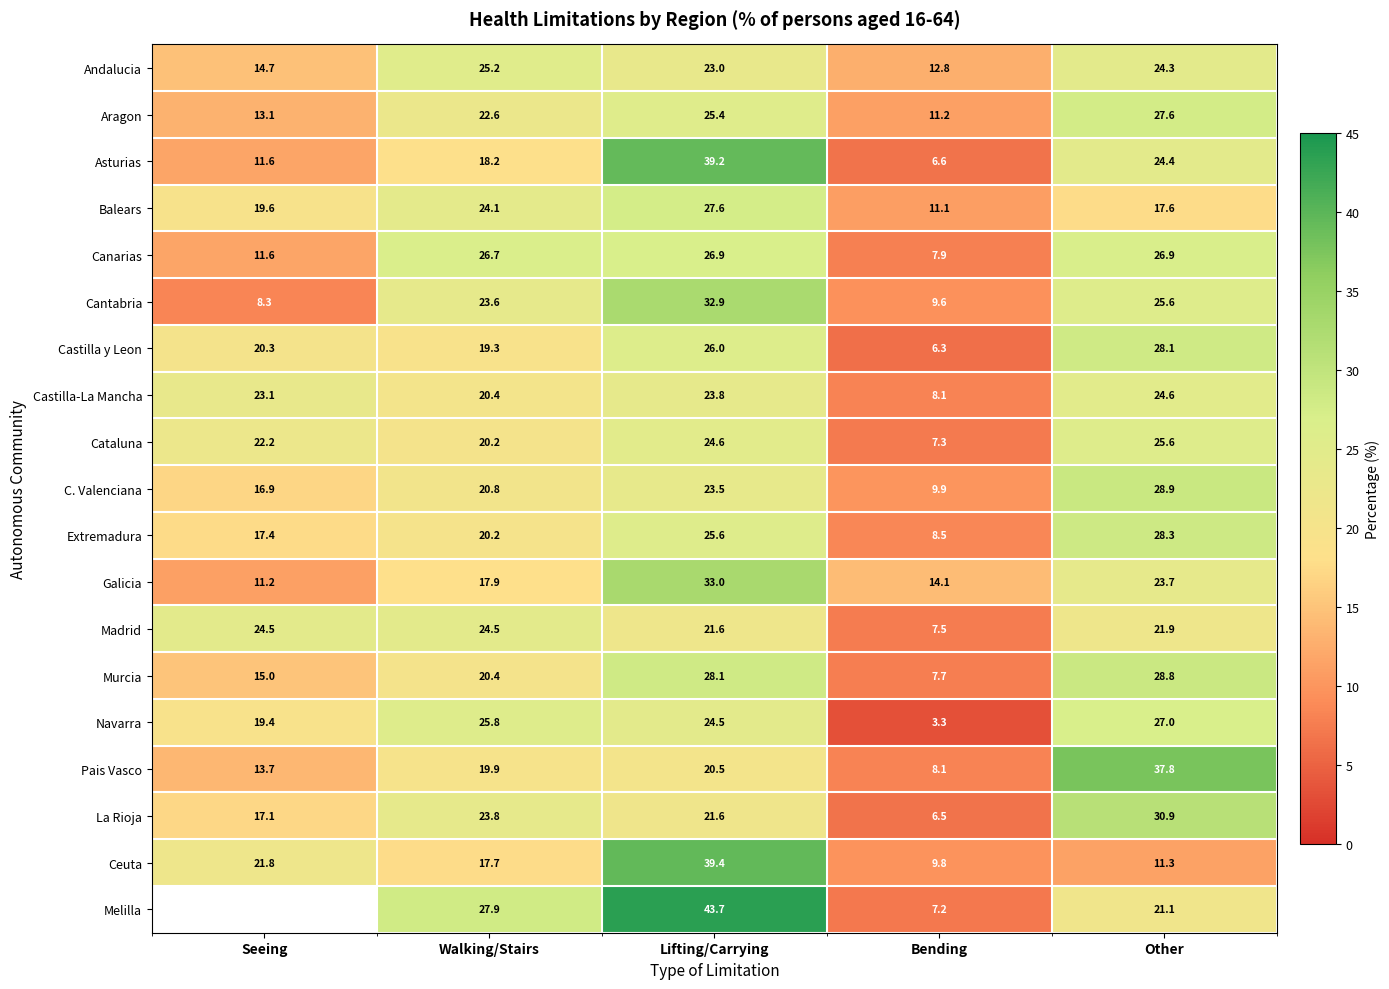

What is the difference between the maximum and second lowest values in the Extremadura series?

10.9